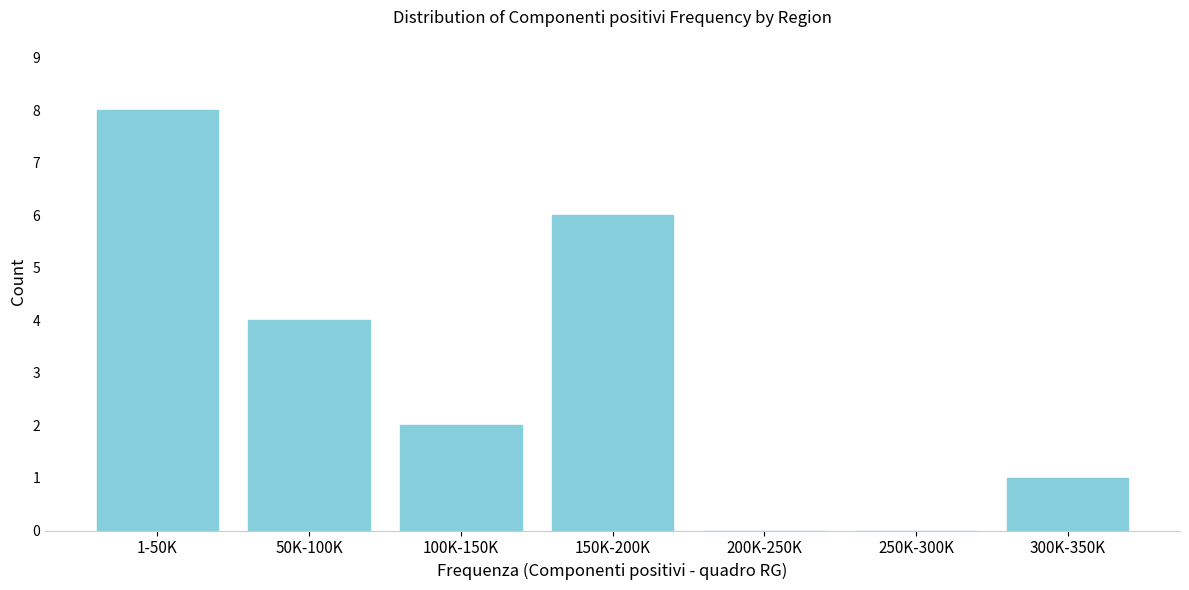

Reading left to right, what are all the values shown in this chart?

1-50K=8	50K-100K=4	100K-150K=2	150K-200K=6	200K-250K=0	250K-300K=0	300K-350K=1